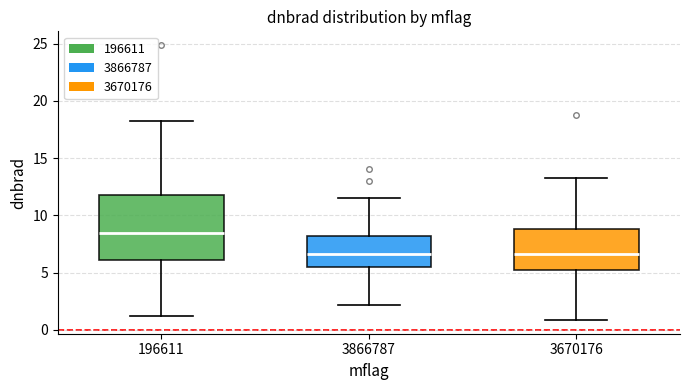

Which box's median line is the highest?

196611